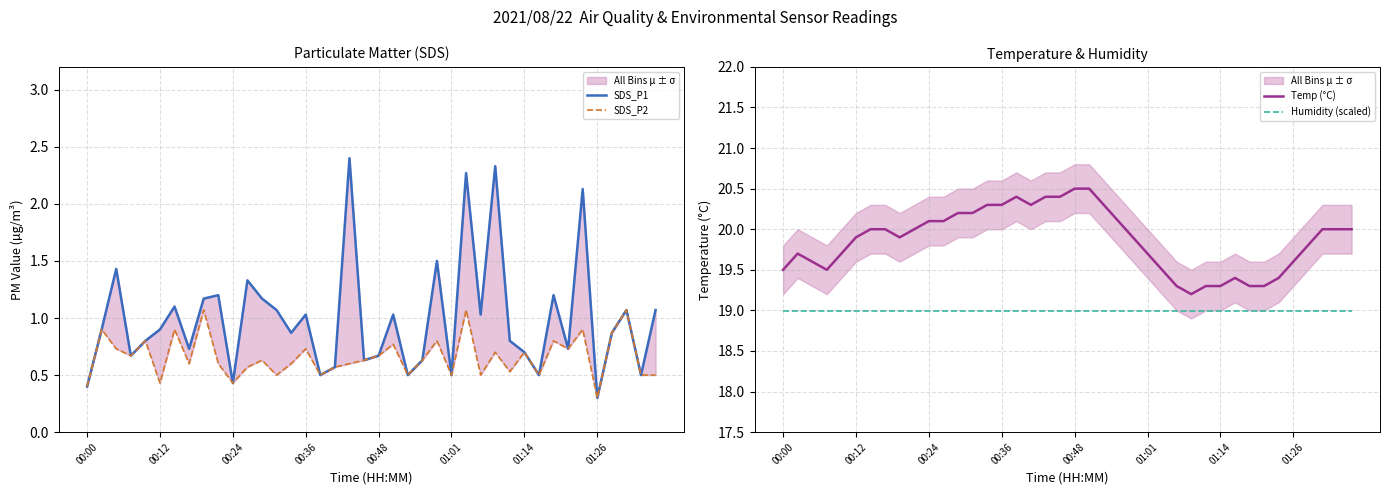

What is the lowest value of the Humidity (scaled) series?

19.0